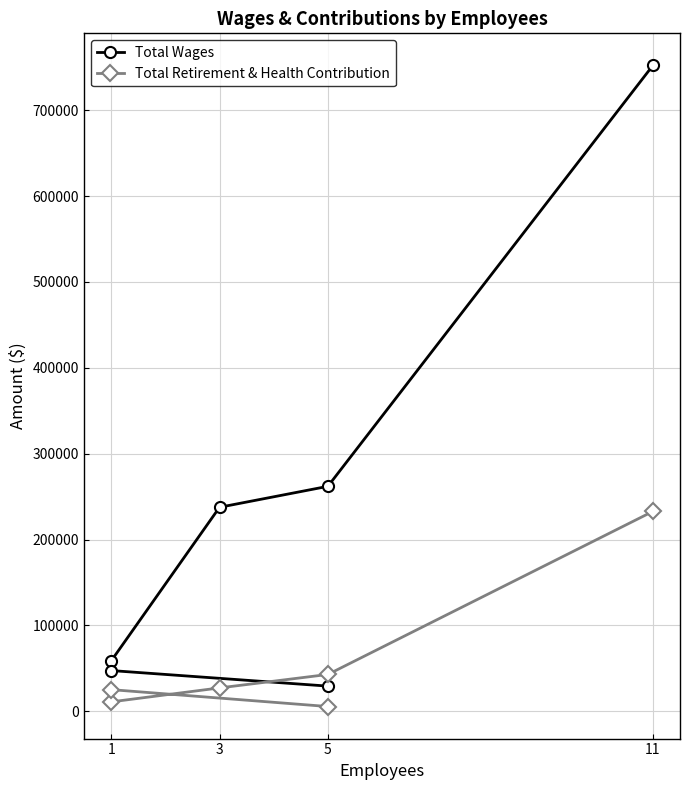

Rank the series by their maximum value, from lowest to highest.

Total Retirement & Health Contribution, Total Wages